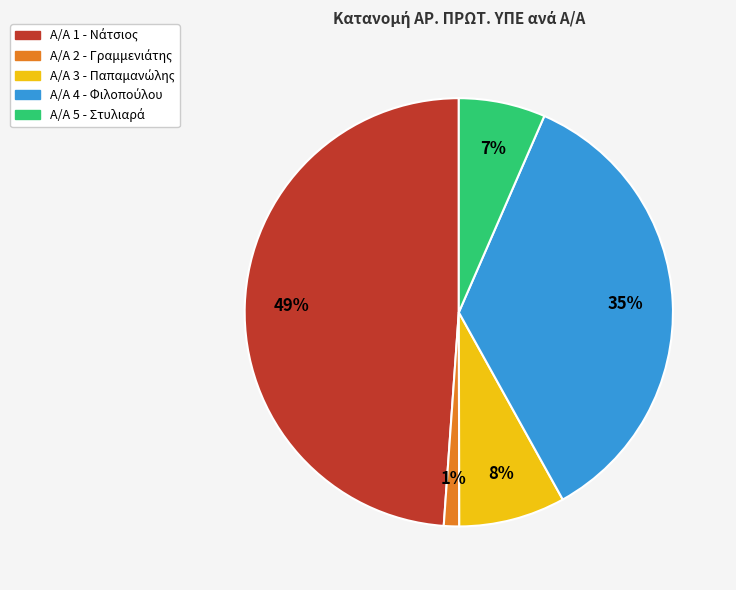

How many segments does this pie chart have?

5